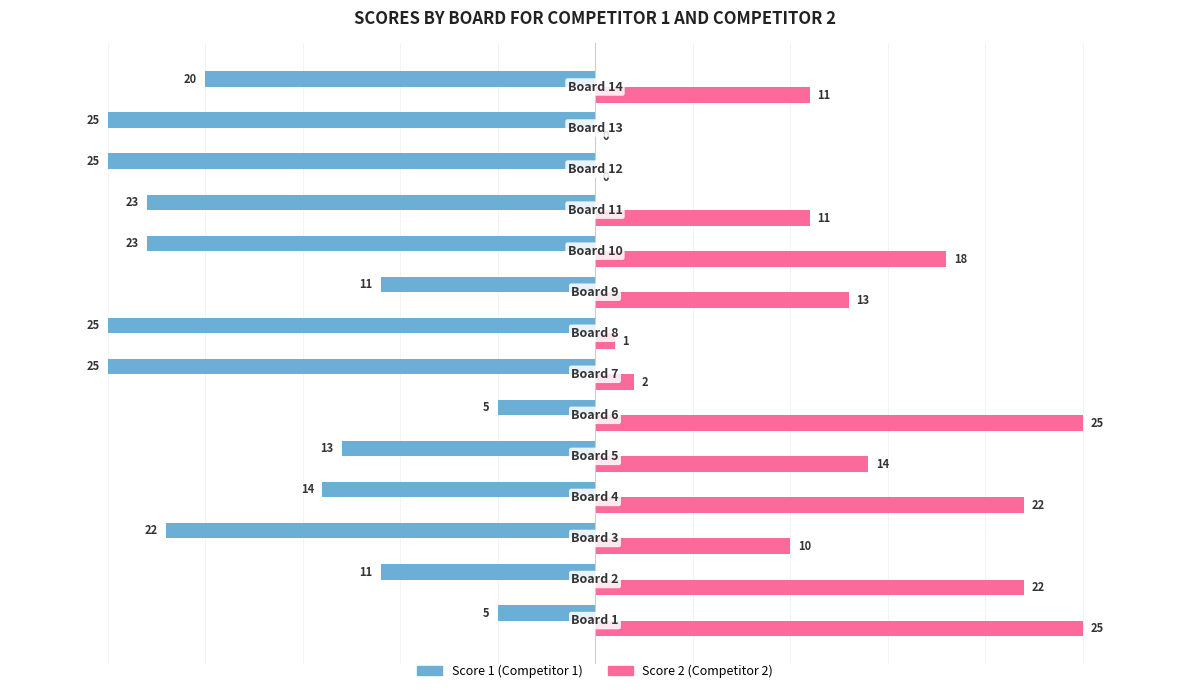

What is the greatest value displayed?

25